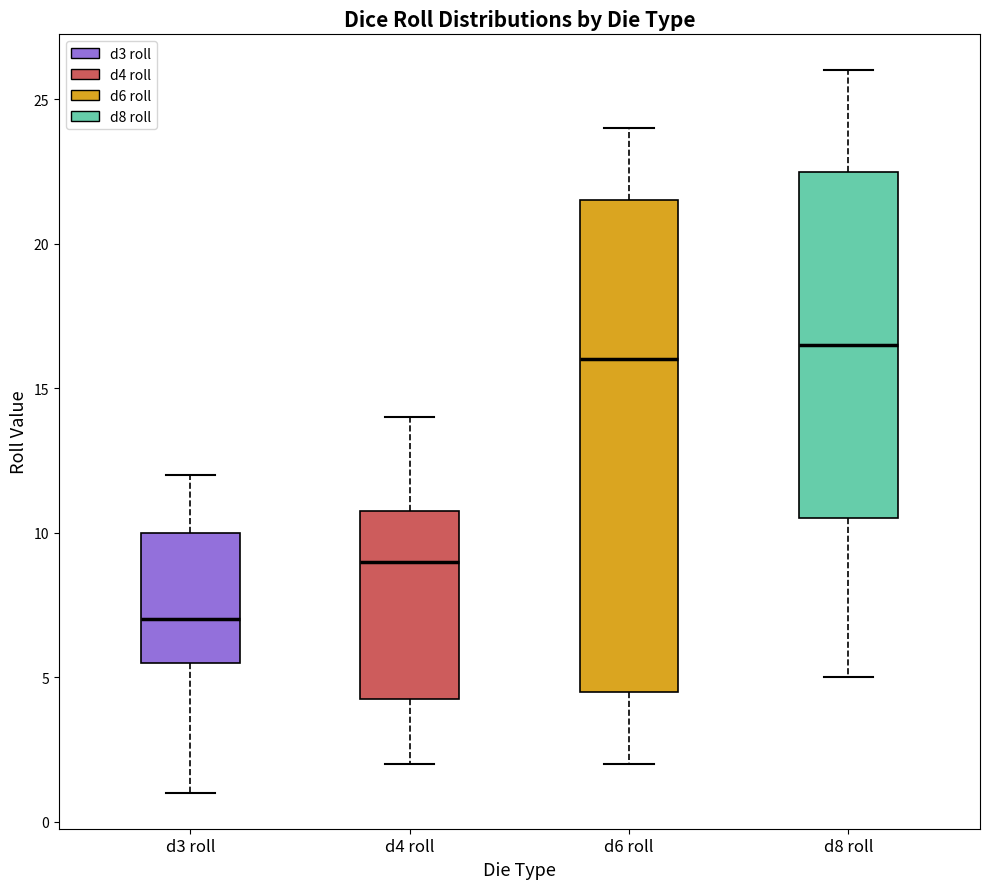

Which box is the tallest, from its lower edge to its upper edge?

d6 roll